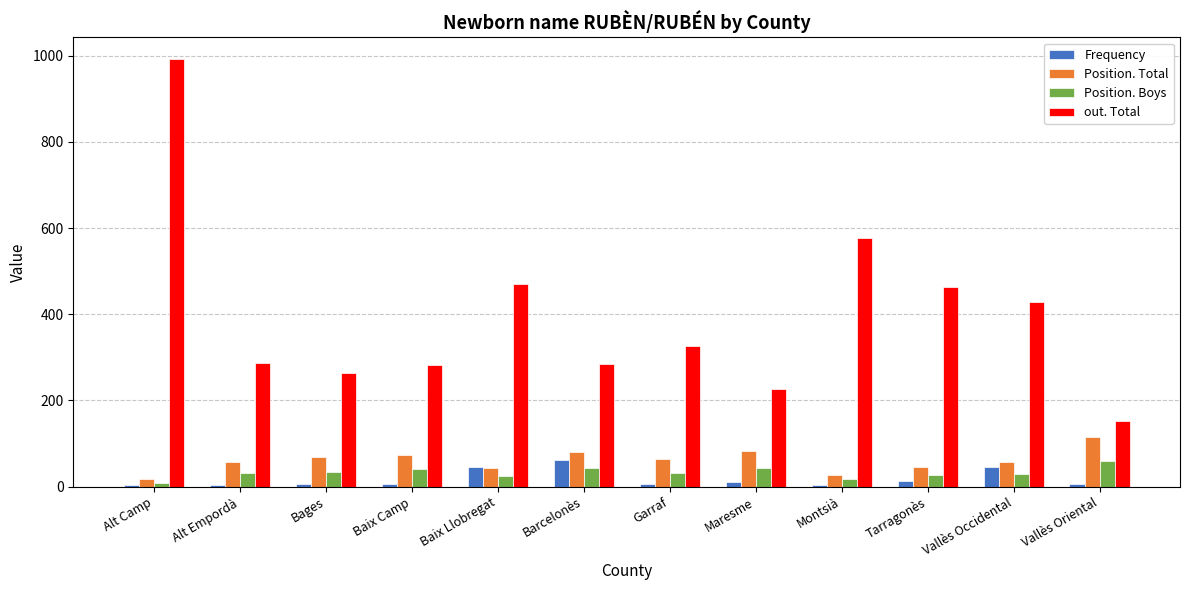

What is the value of the Position. Total bar at the 1st from the left?

17